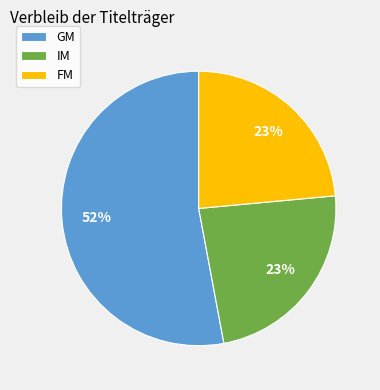

Does IM represent more than half of the total?

No